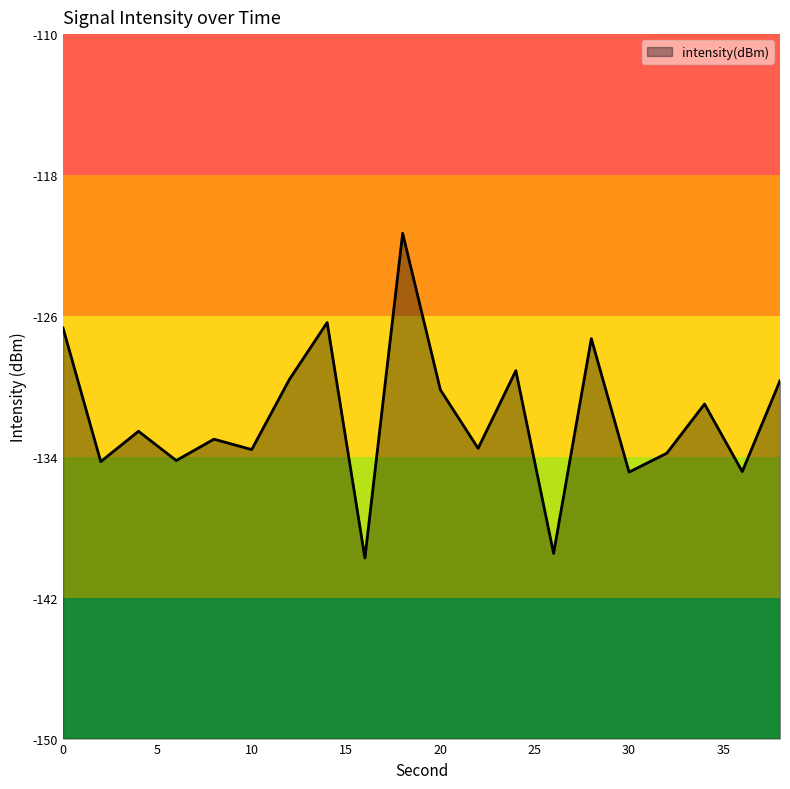

What is the maximum value shown in the chart?

-121.3